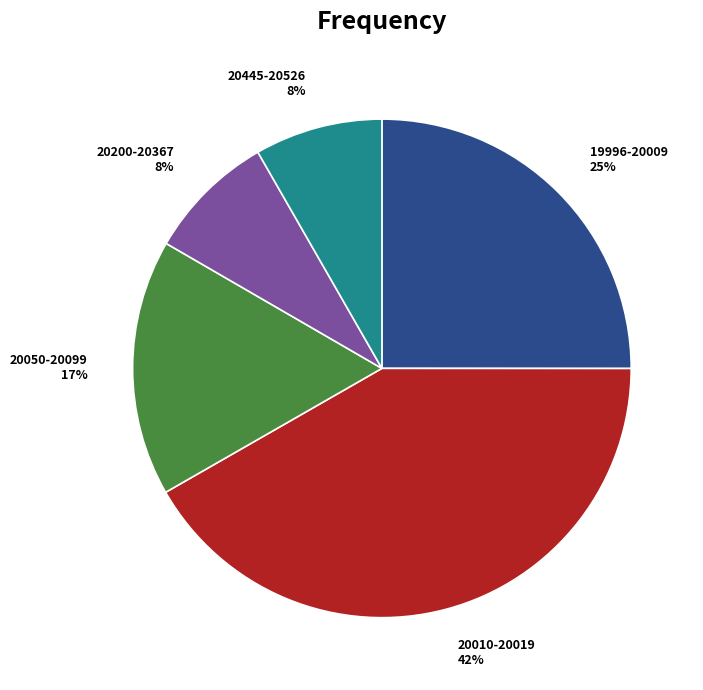

True or false: 20445-20526 accounts for 1% of the total.

False